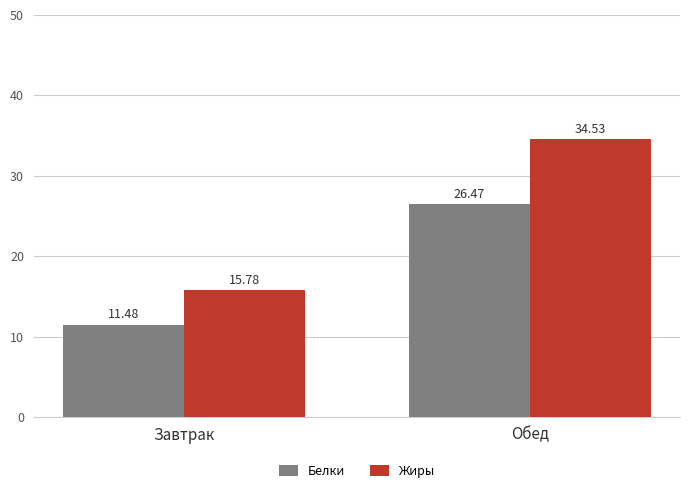

Which category has the lowest value in the Жиры series?

Завтрак